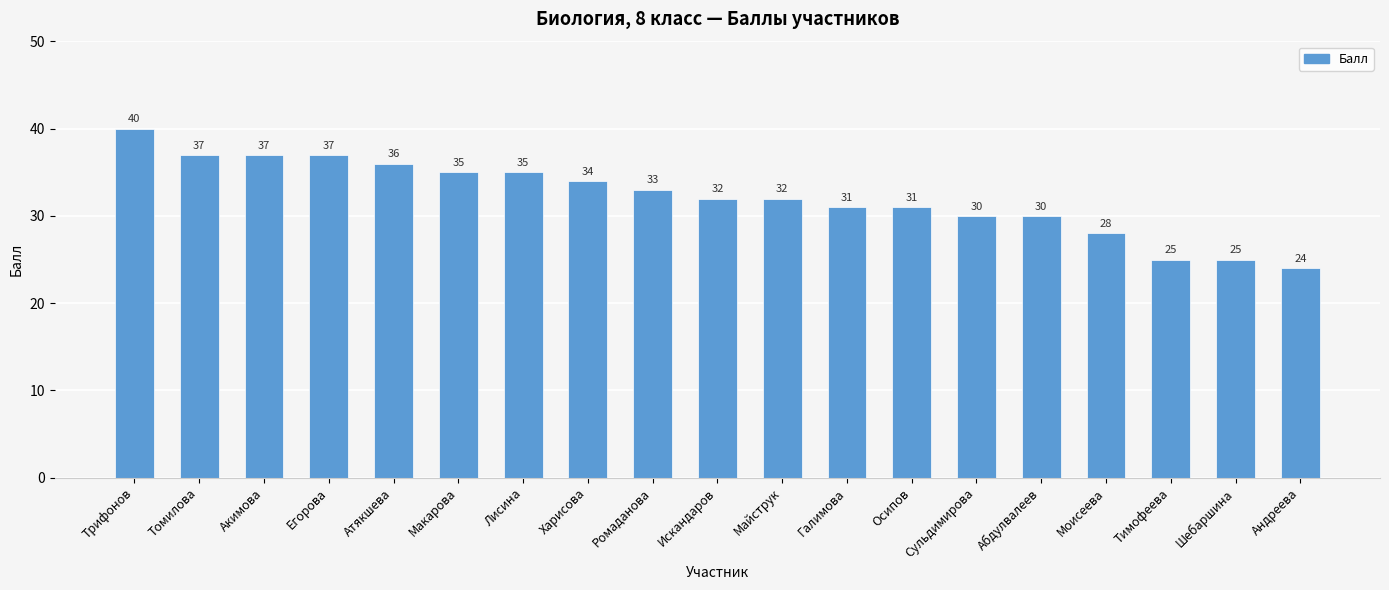

Reading left to right, what are all the values shown in this chart?

Трифонов=40	Томилова=37	Акимова=37	Егорова=37	Атякшева=36	Макарова=35	Лисина=35	Харисова=34	Ромаданова=33	Искандаров=32	Майструк=32	Галимова=31	Осипов=31	Сульдимирова=30	Абдулвалеев=30	Моисеева=28	Тимофеева=25	Шебаршина=25	Андреева=24